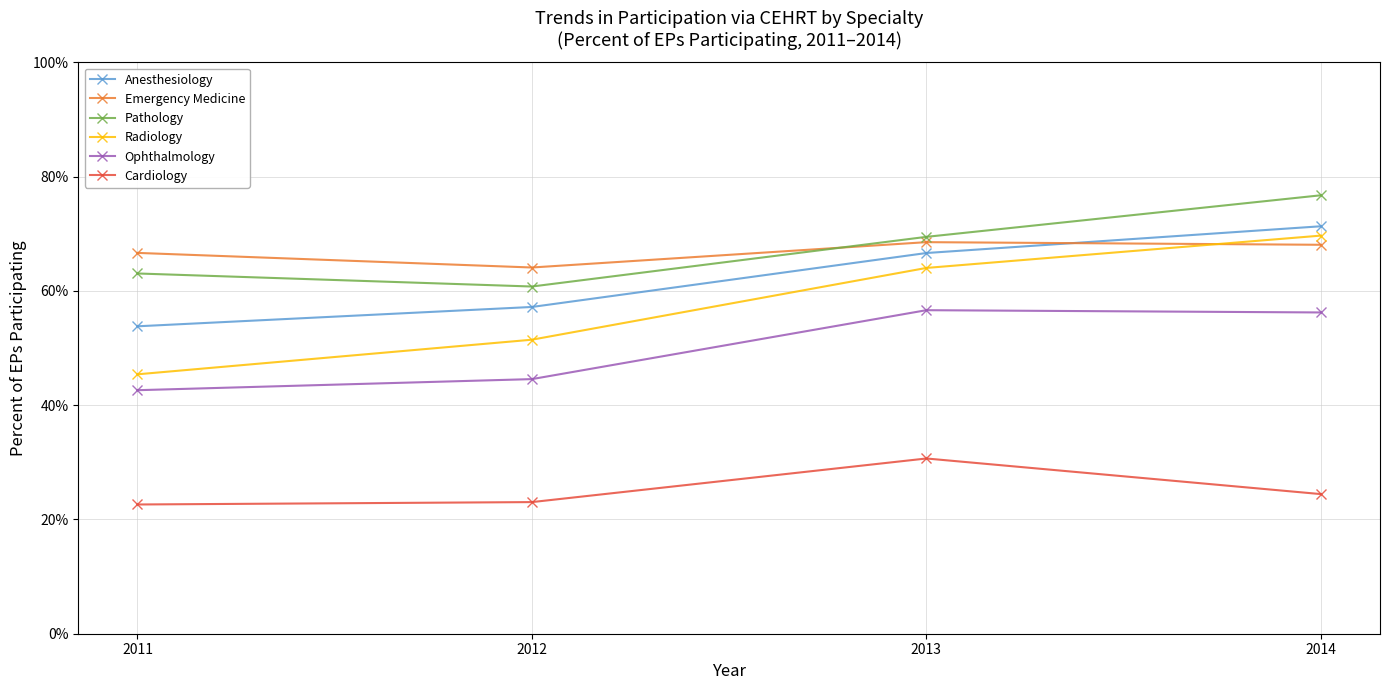

Which has a higher value, 2012 or 2014?

2014